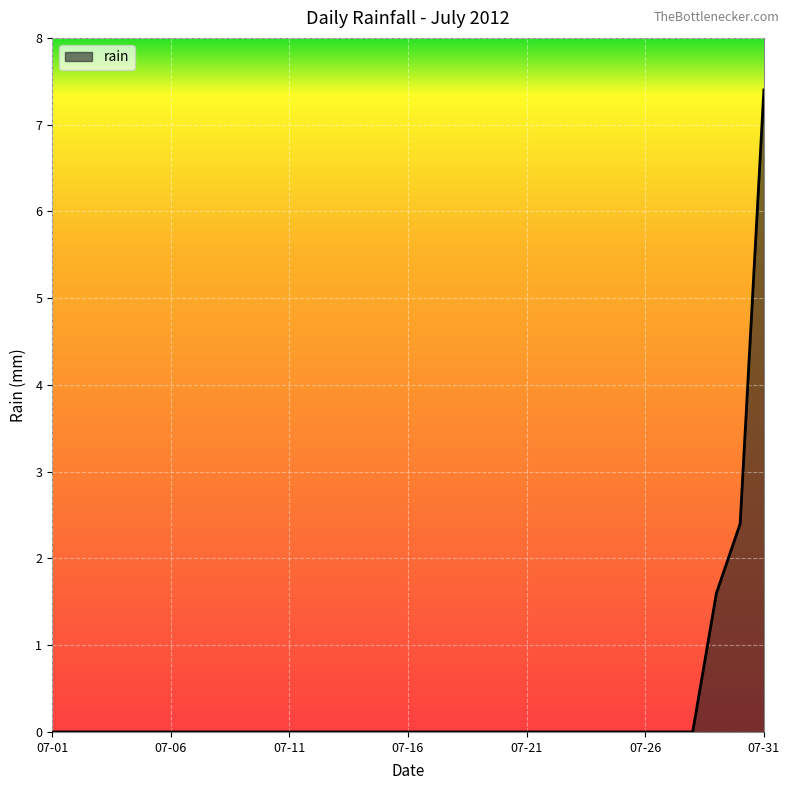

Count the number of data series in this chart.

1